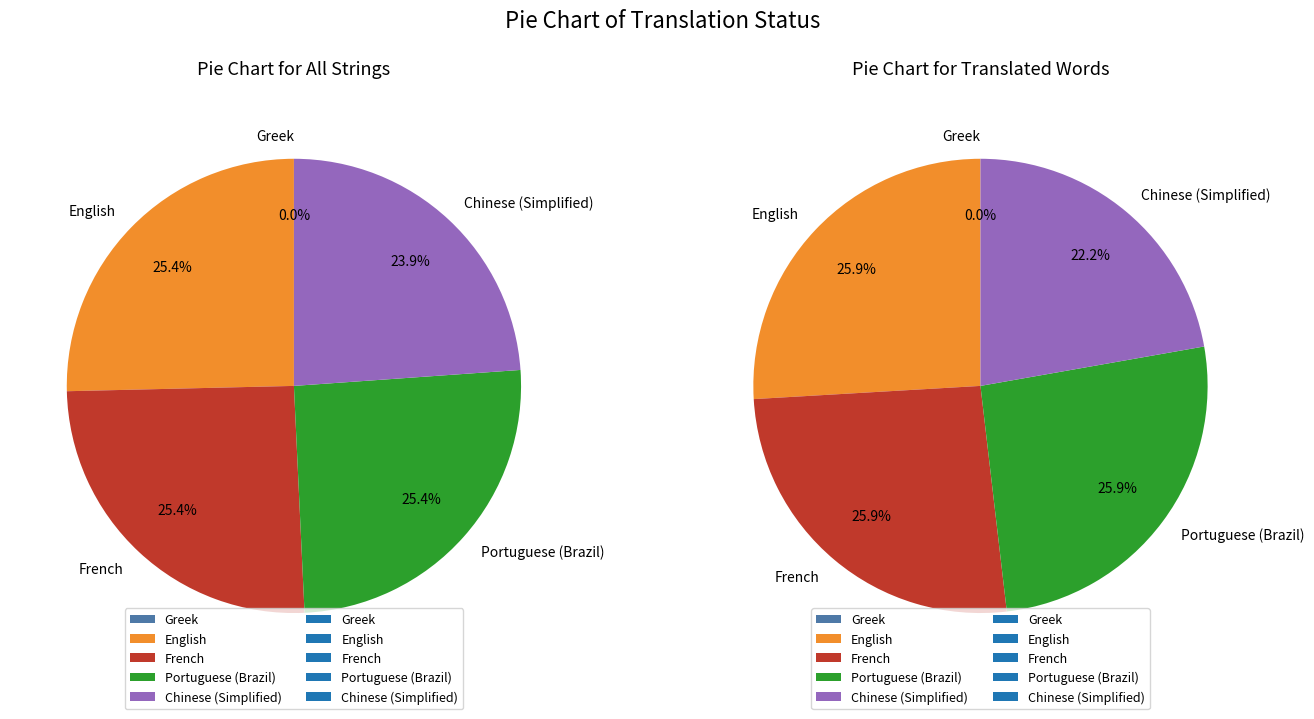

Is there any slice that represents more than half of the pie?

No